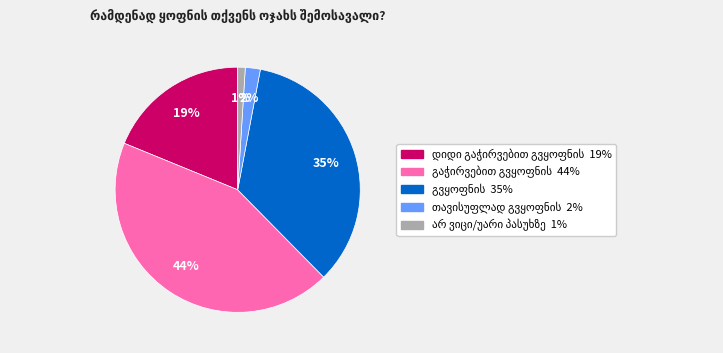

Is there any slice that represents more than half of the pie?

No